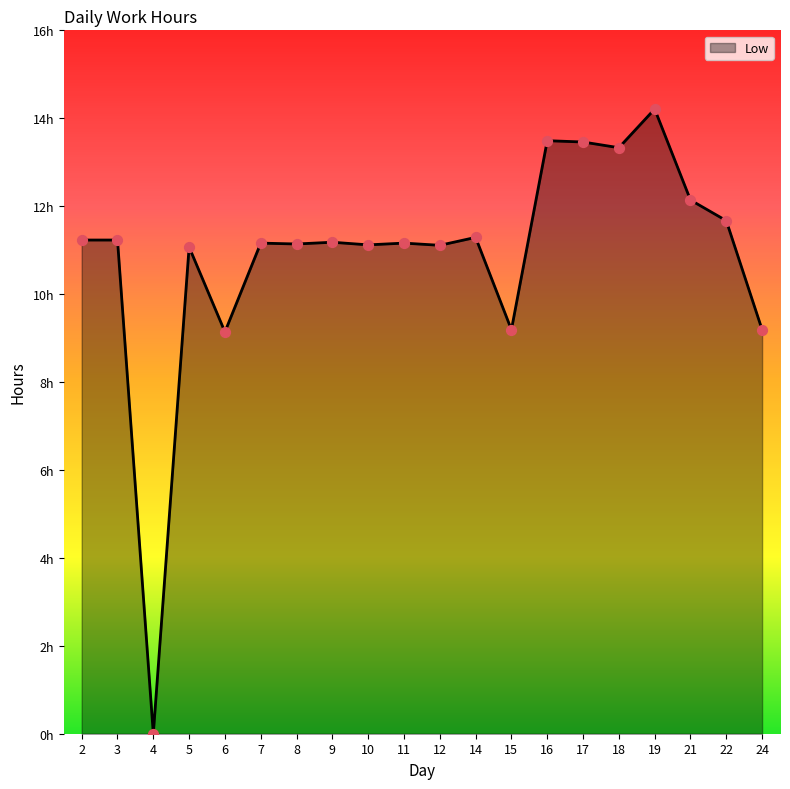

What is the change in value from 12 to 14?

+0.2